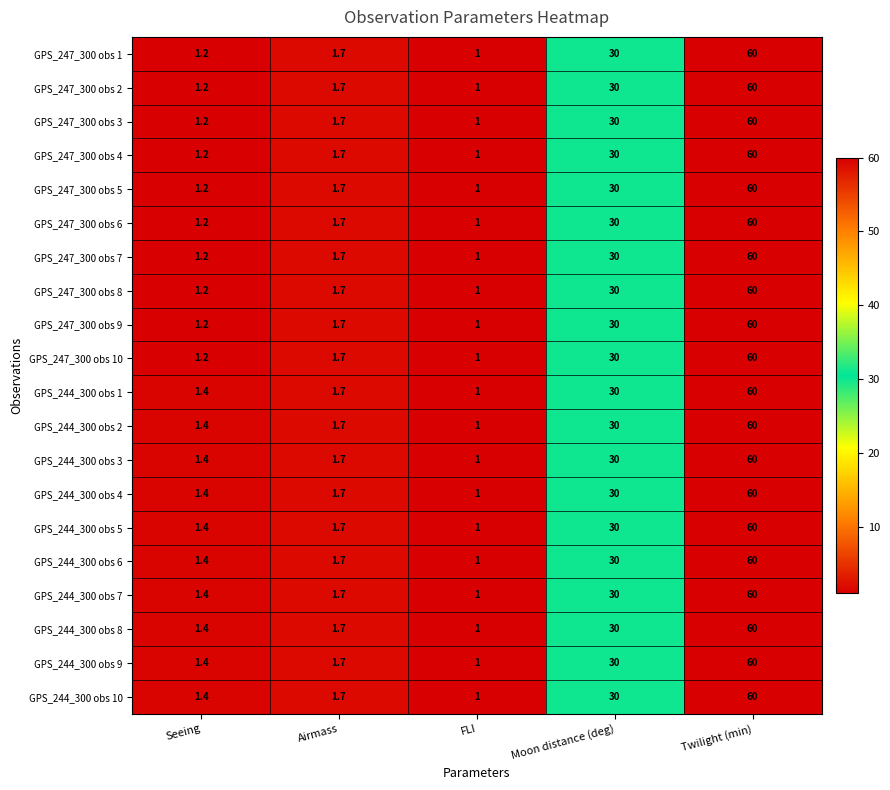

List the labels in order of GPS_247_300 obs 1 value, largest first.

Twilight (min), Moon distance (deg), Airmass, Seeing, FLI